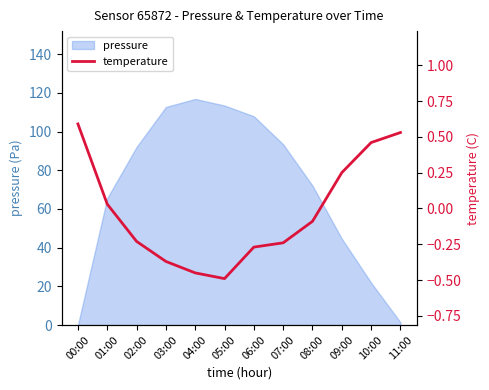

At which label is pressure closest to 58?

01:00